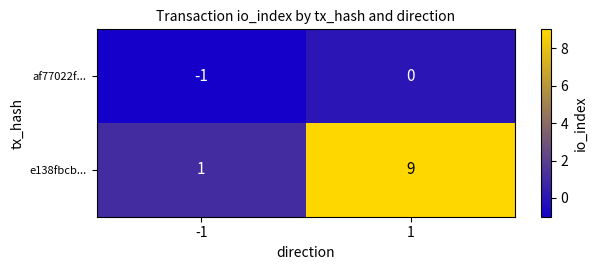

What is the difference between the e138fbcb... values at 1 and -1?

8